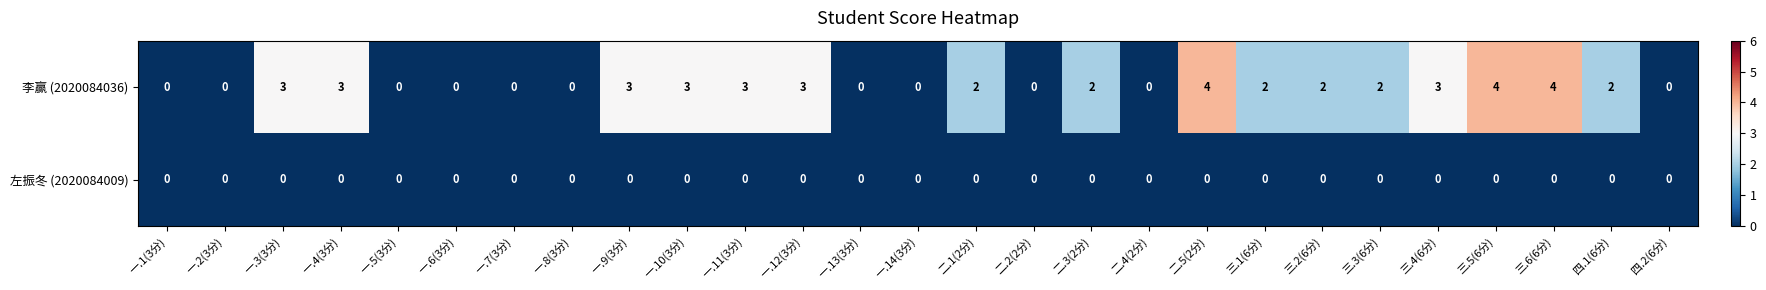

What is the difference between the 李赢 (2020084036) values at 一.2(3分) and 一.9(3分)?

3